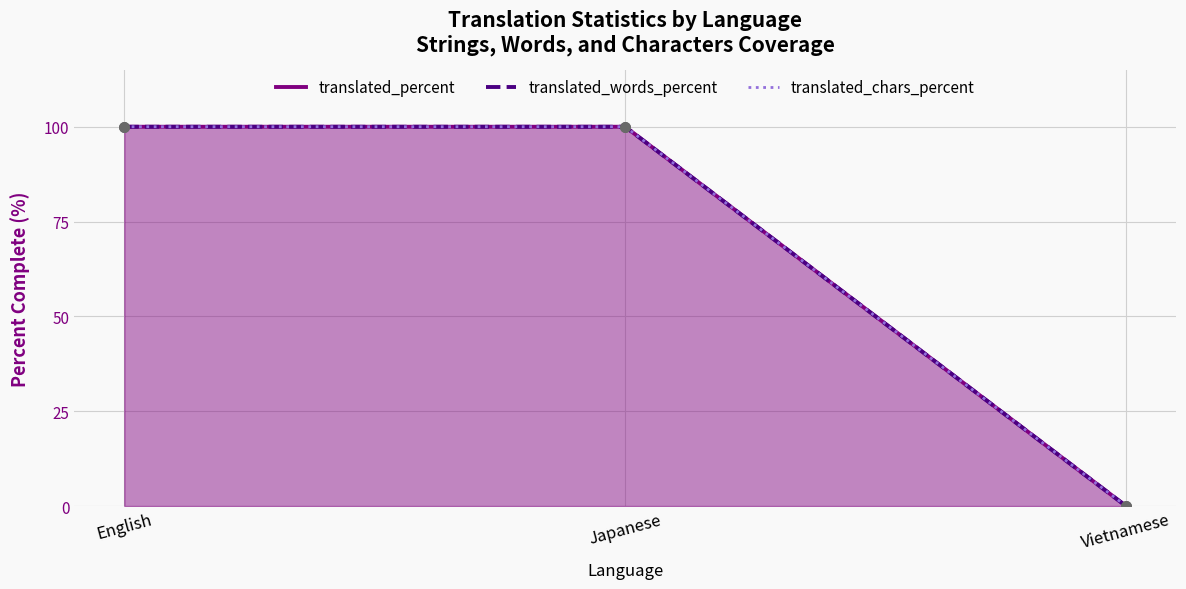

At which category is the sum across all series the highest?

English